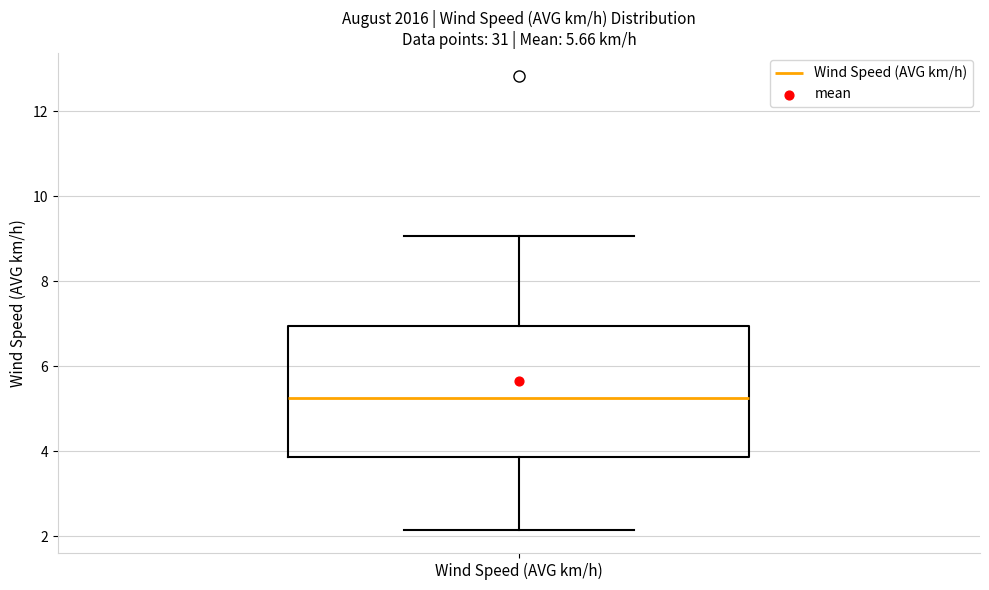

Read this box plot against the y-axis: the position of the median line, the range covered by the box, and the ends of both whiskers. The values are not printed on the chart, so give them approximately, as read against the axis.

median 5.2, box 3.8 to 7.0, whiskers 2.2 to 9.0